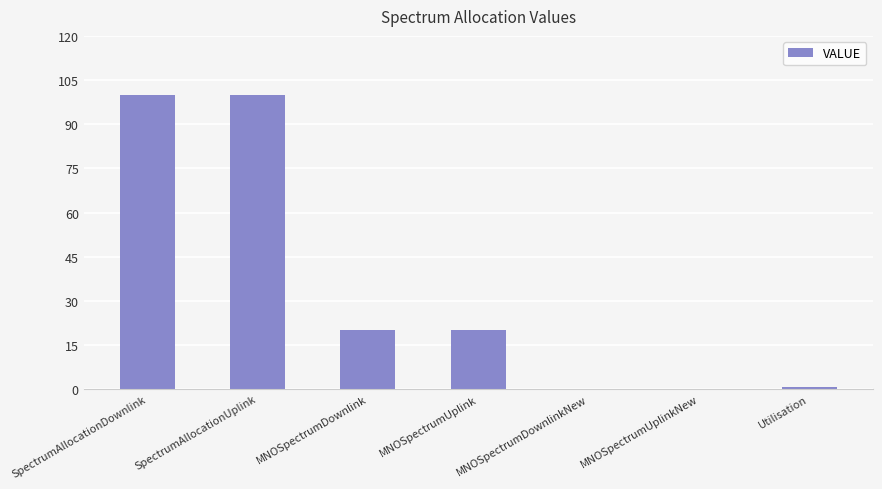

What is the ratio of the value at SpectrumAllocationDownlink to the value at MNOSpectrumDownlink?

5.0